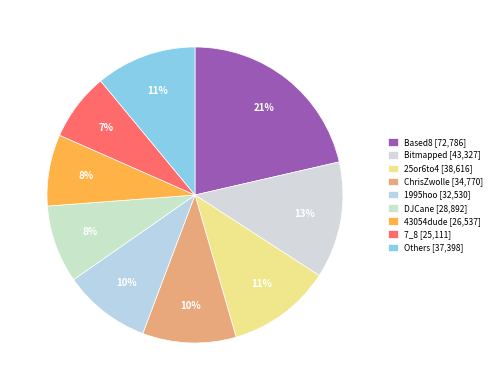

How many segments does this pie chart have?

9